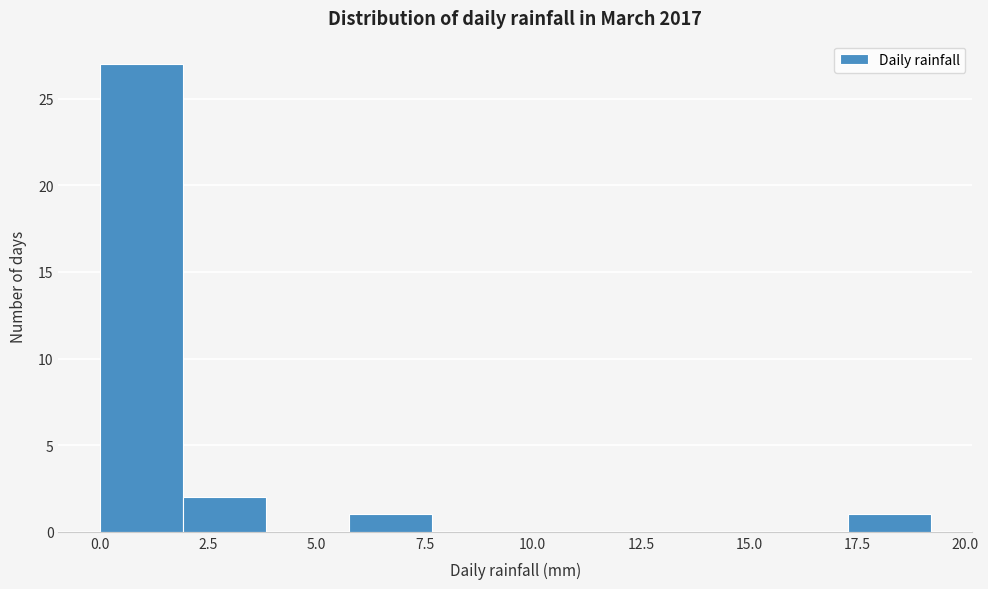

Around what value on the x-axis is the tallest bar? Give the approximate position of its centre, as read against the axis.

1.0